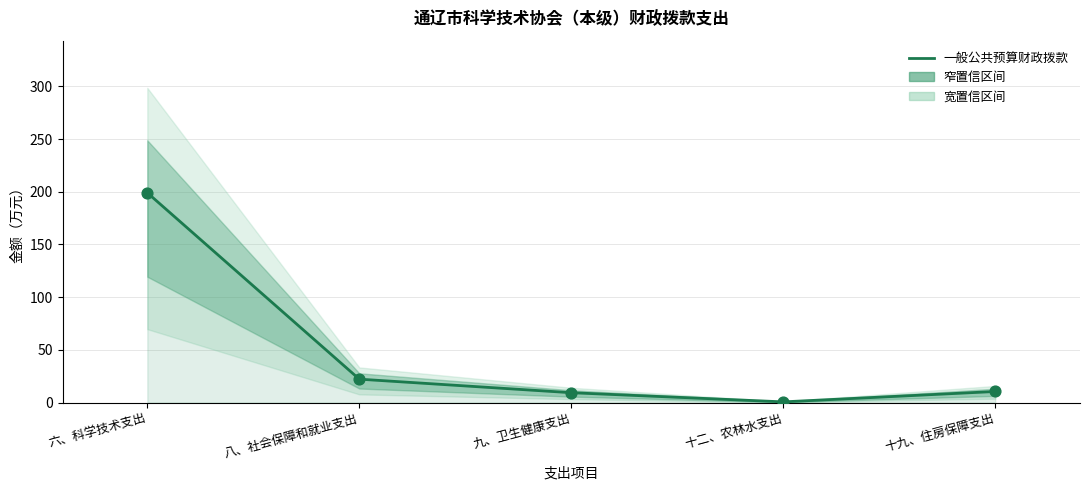

Between 六、科学技术支出 and 八、社会保障和就业支出, which is larger?

六、科学技术支出